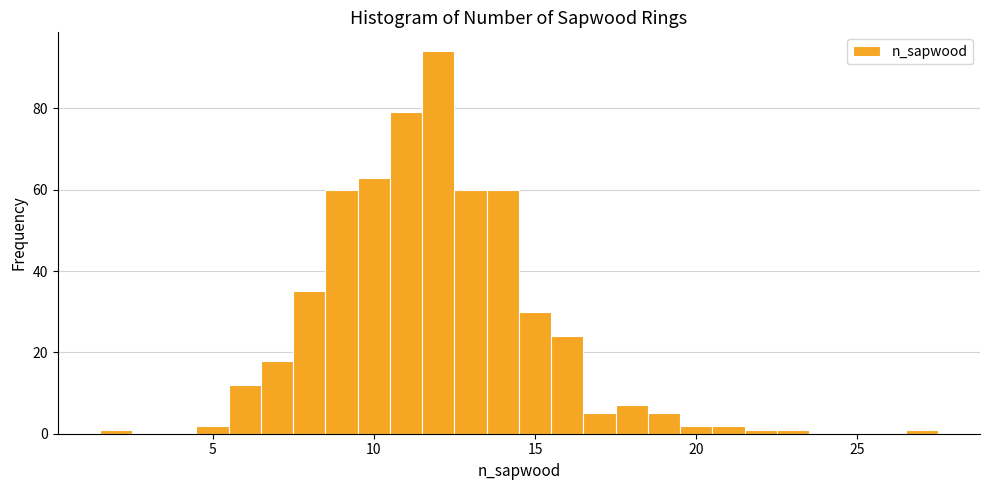

Around what value on the x-axis is the tallest bar? Give the approximate position of its centre, as read against the axis.

12.0